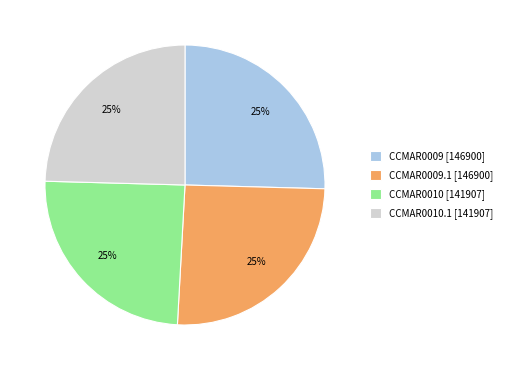

What percentage is the CCMAR0009.1 [146900] slice, to the nearest percent?

25%